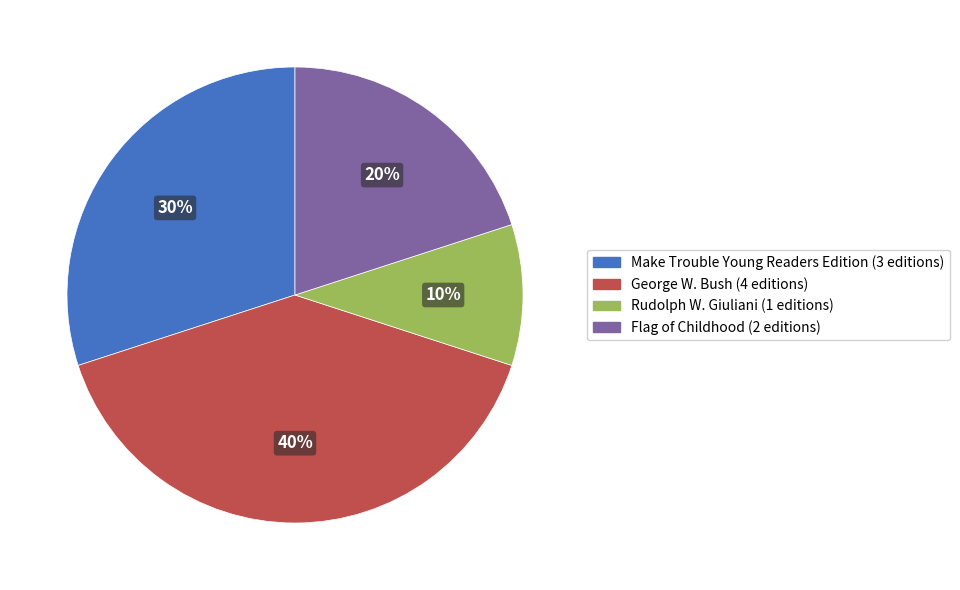

What percentage is the Make Trouble Young Readers Edition slice, to the nearest percent?

30%